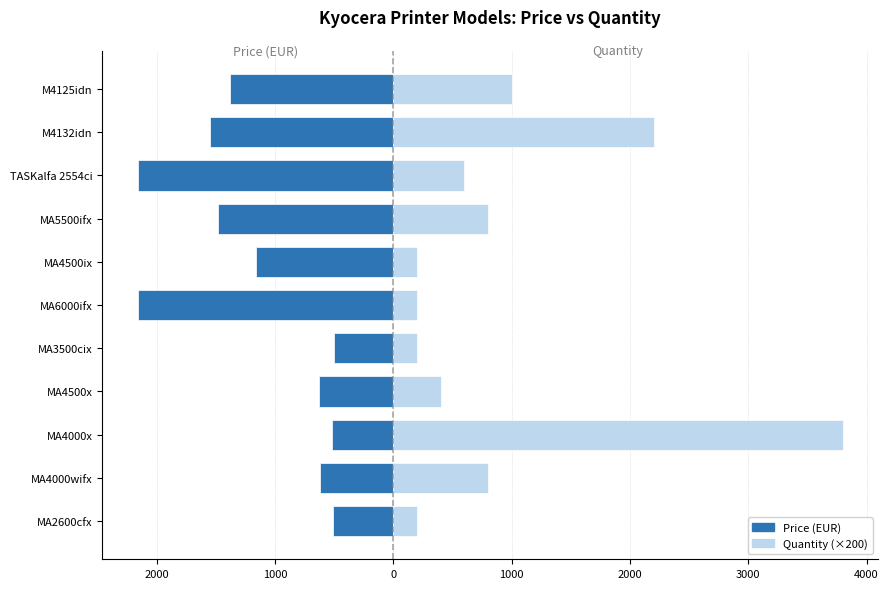

Rank the series by their maximum value, from lowest to highest.

Price (EUR), Quantity (×200)